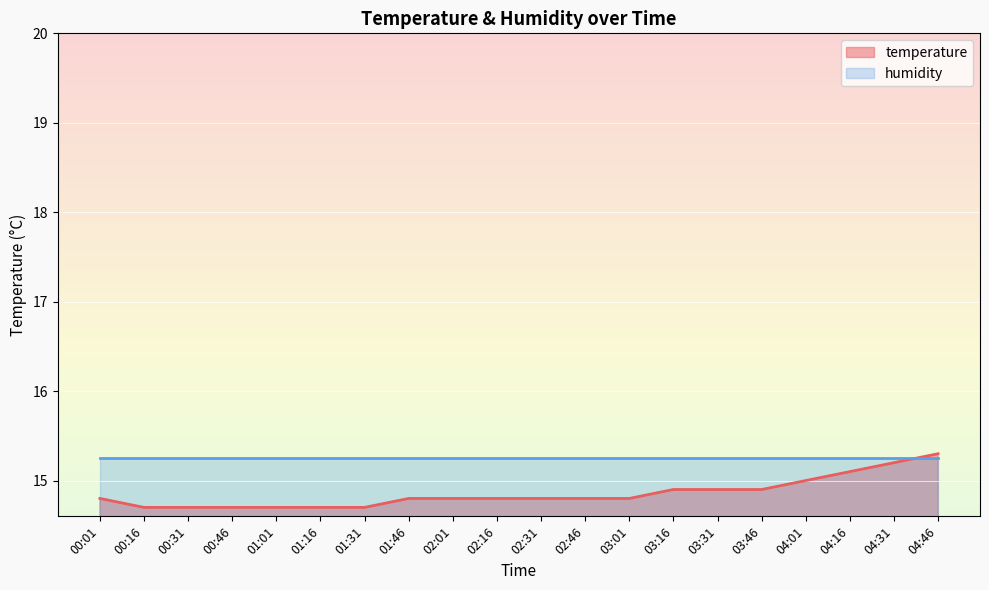

What is the sum of the values at 04:31 and 03:46?

30.1